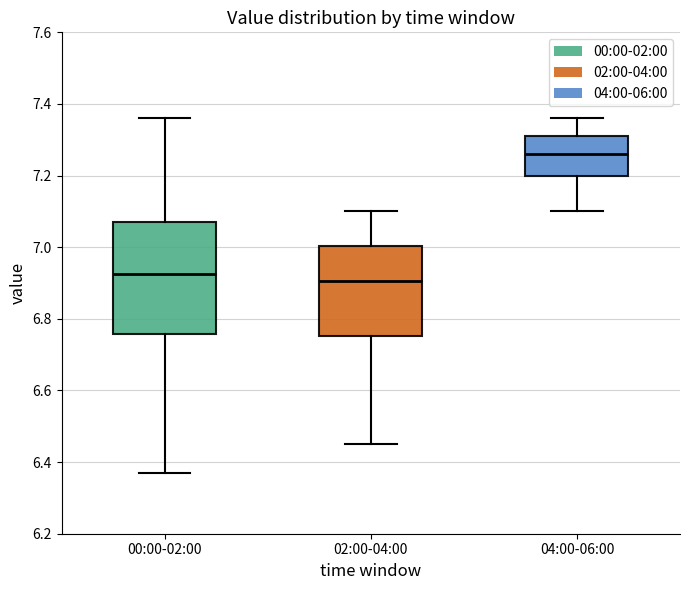

Reading left to right, read every box against the y-axis: the position of its median line, the range the box covers, and the ends of its whiskers. The values are not printed on the chart, so give them approximately, as read against the axis.

00:00-02:00: median 6.92, box 6.76 to 7.08, whiskers 6.38 to 7.36
02:00-04:00: median 6.90, box 6.76 to 7.00, whiskers 6.46 to 7.10
04:00-06:00: median 7.26, box 7.20 to 7.32, whiskers 7.10 to 7.36